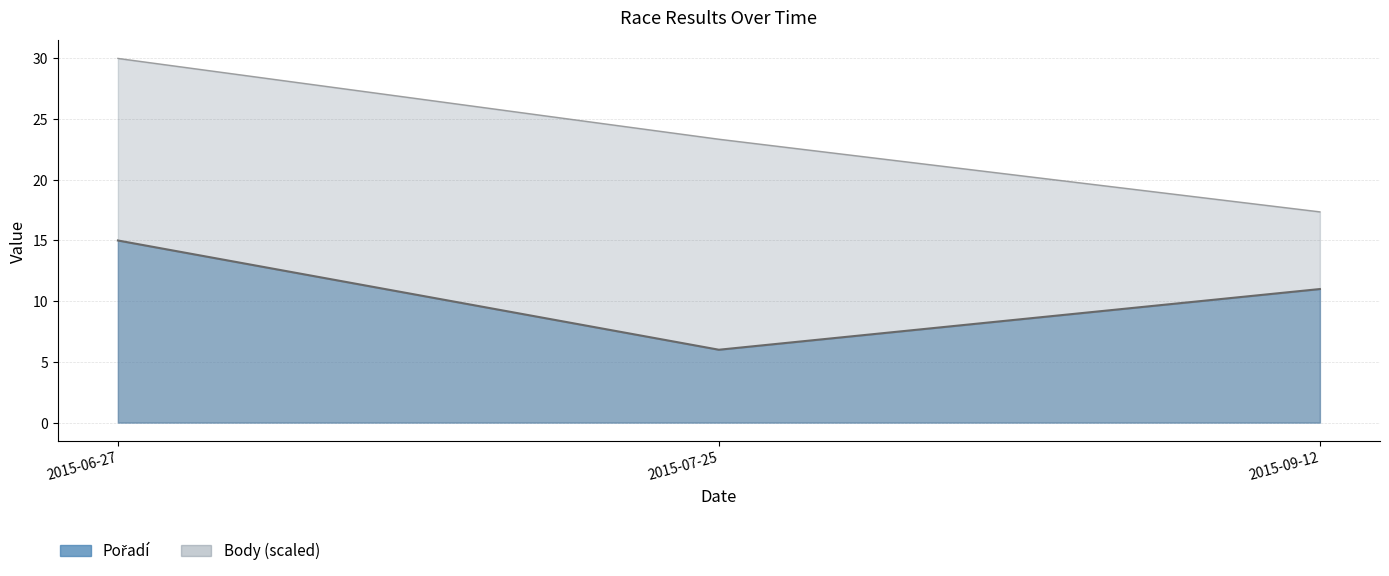

What is the spread (max minus min) of values at 2015-09-12?

6.4